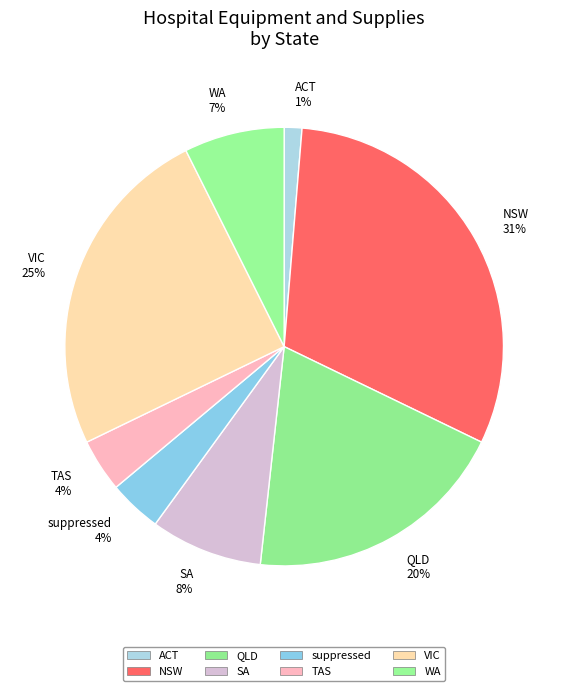

Count the number of slices in the pie.

8